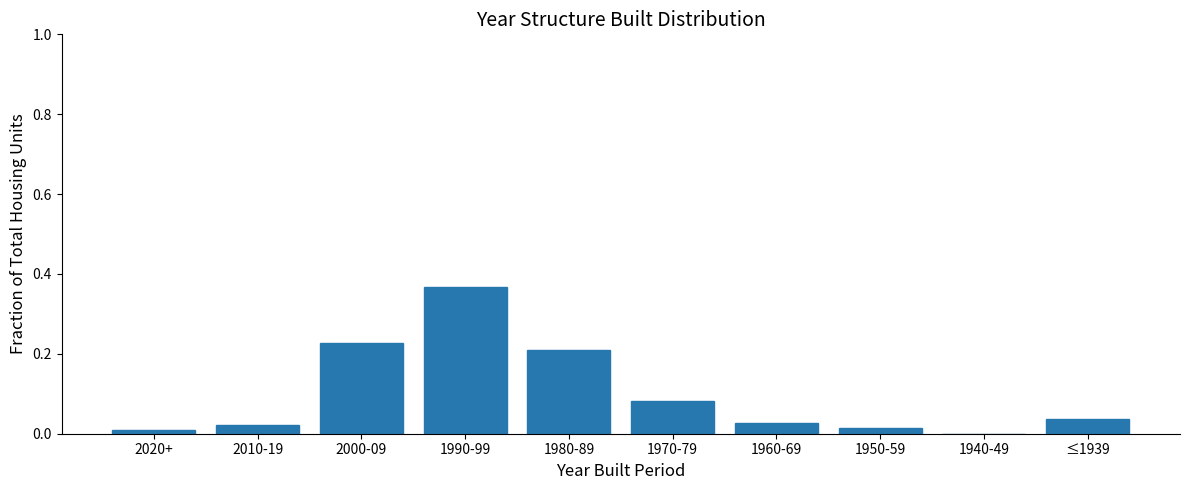

Which category has the highest value across all series?

1990-99